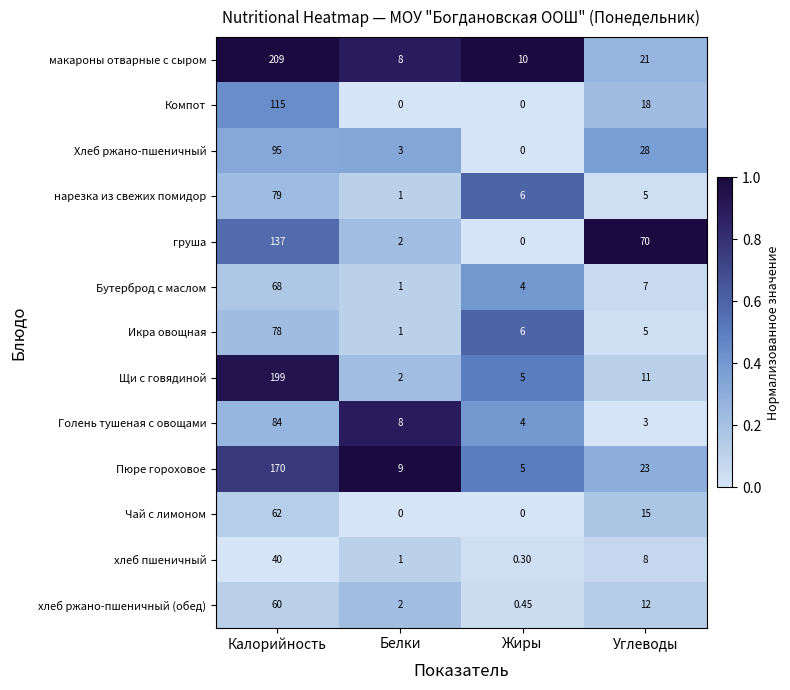

Where is Икра овощная nearest to the value 39?

Жиры